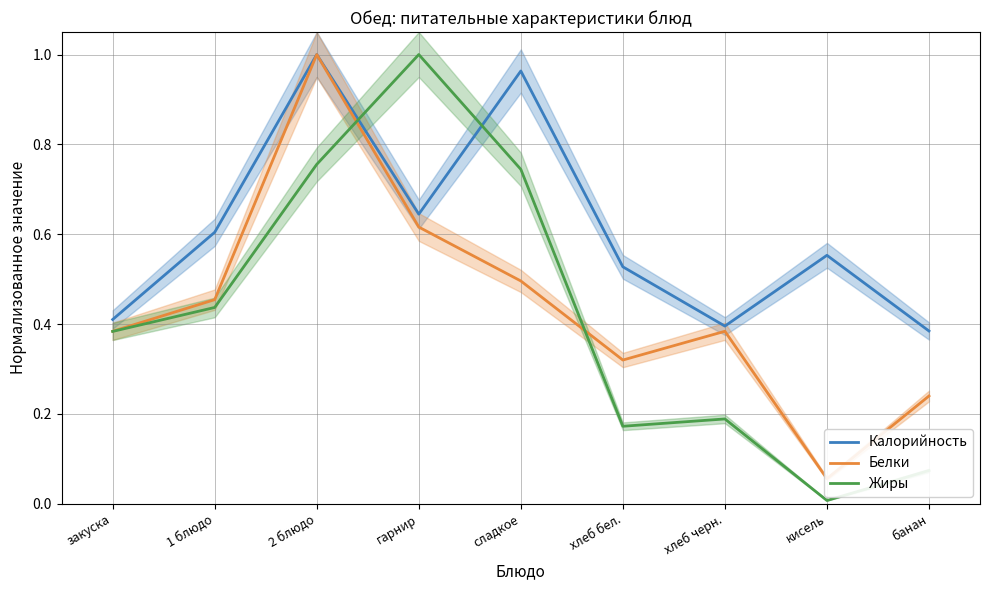

At which category does the chart reach its minimum across all series?

кисель